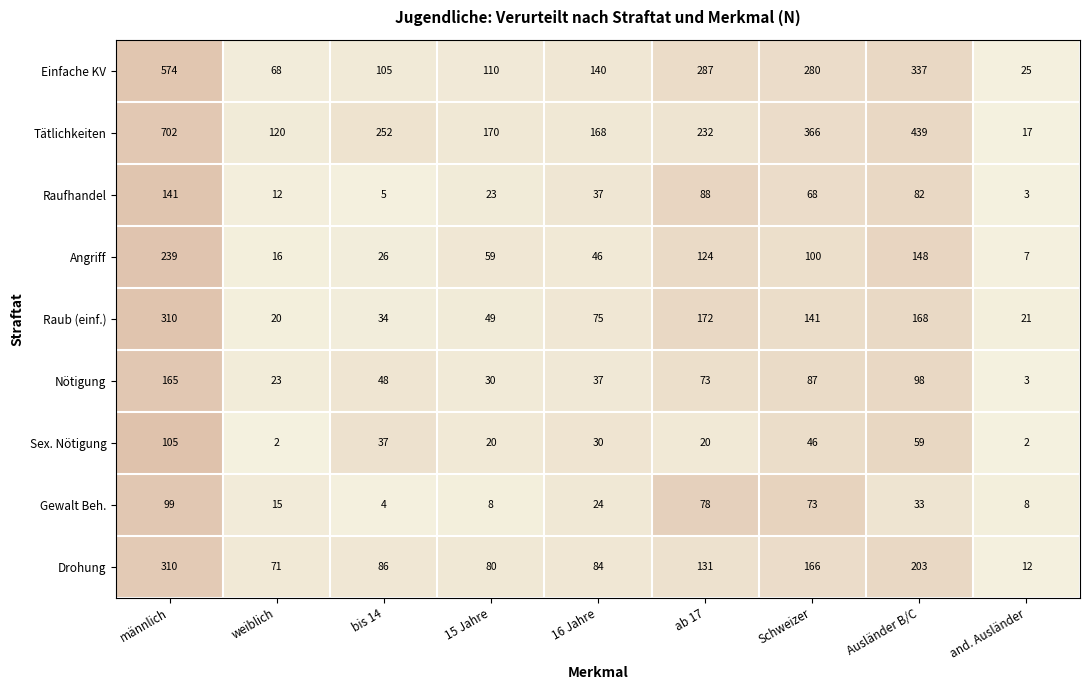

What is the spread (max minus min) of values at 15 Jahre?

162